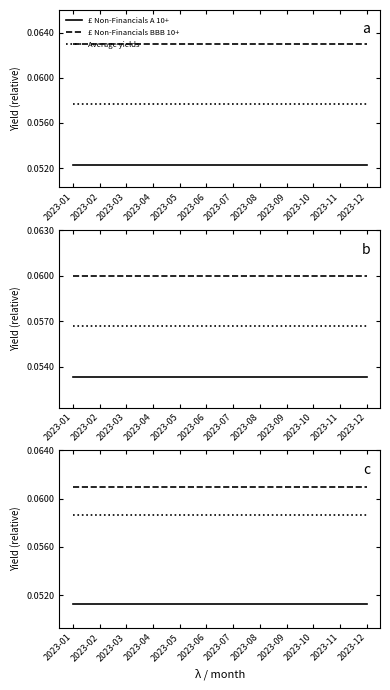

True or false: £ Non-Financials A 10+ and Average yields intersect in this chart.

False